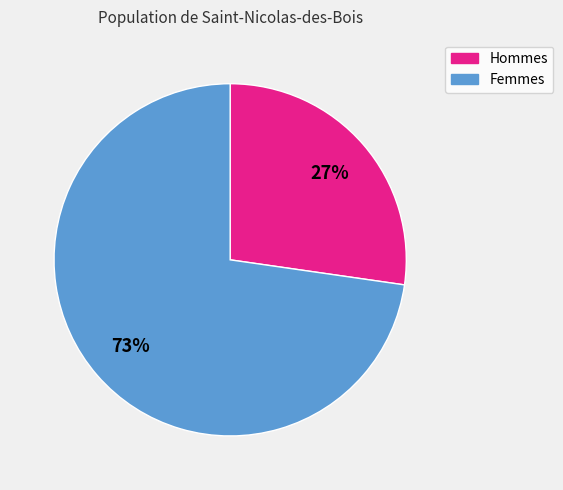

Is there any slice that represents more than half of the pie?

Yes